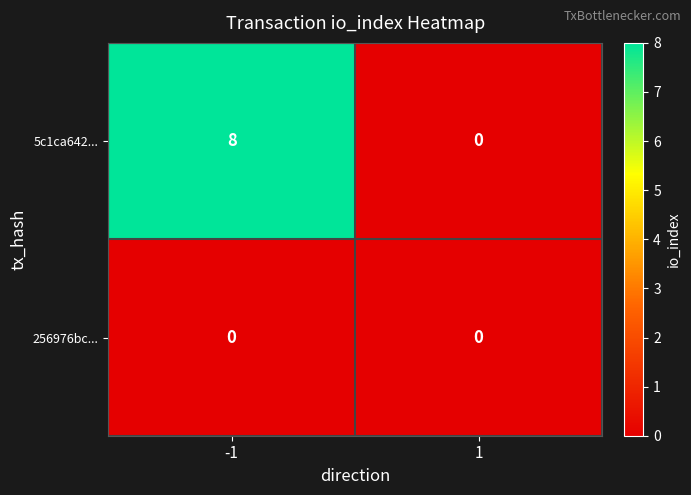

What is the average value of the 5c1ca642... series?

4